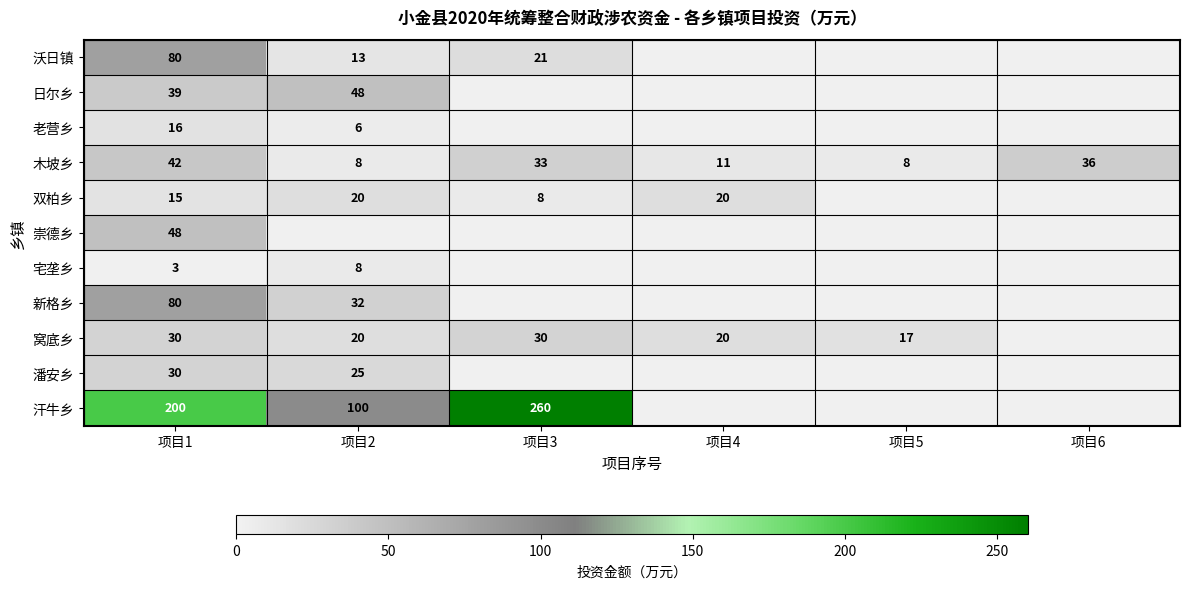

What is the total value across all series at 项目1?

583